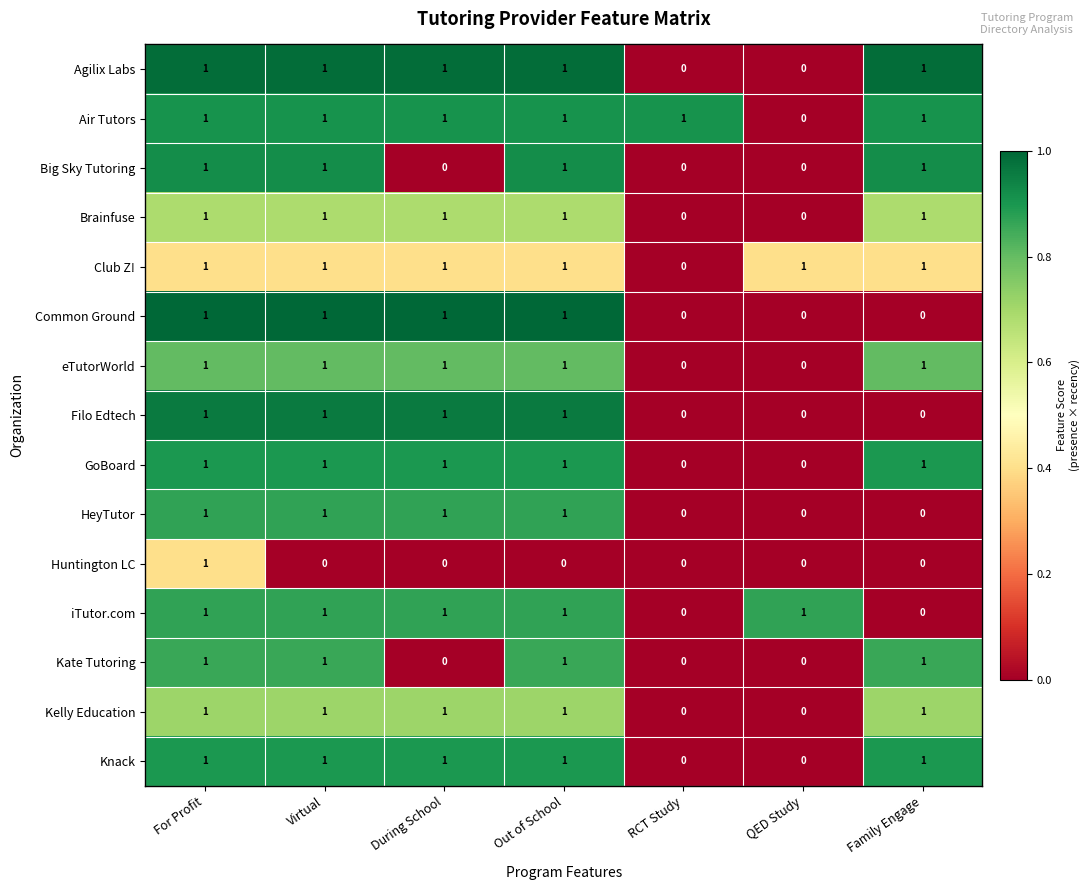

How many GoBoard values are between 0 and 1?

7